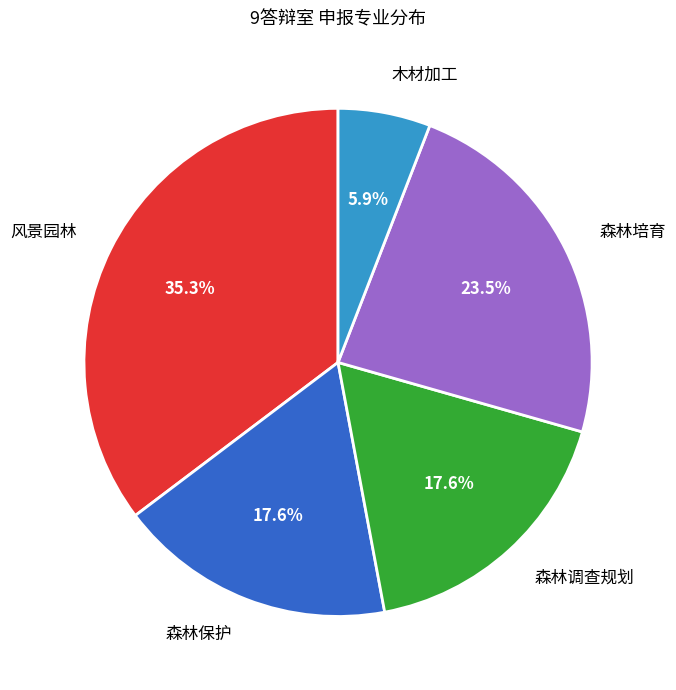

What portion of the pie excludes 森林保护?

82.4%